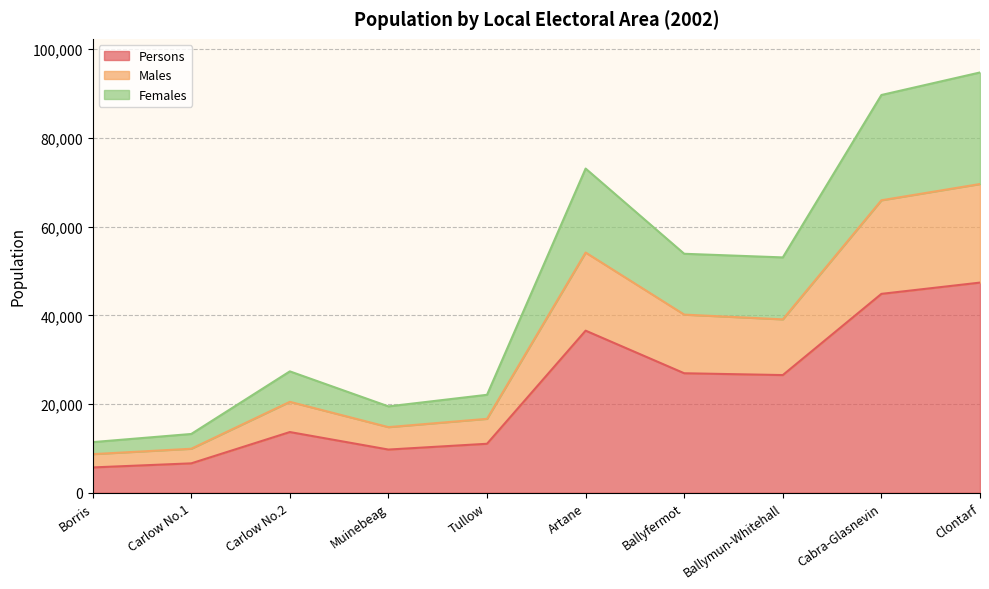

The value of Persons at Carlow No.2 is 23270. True or false?

False